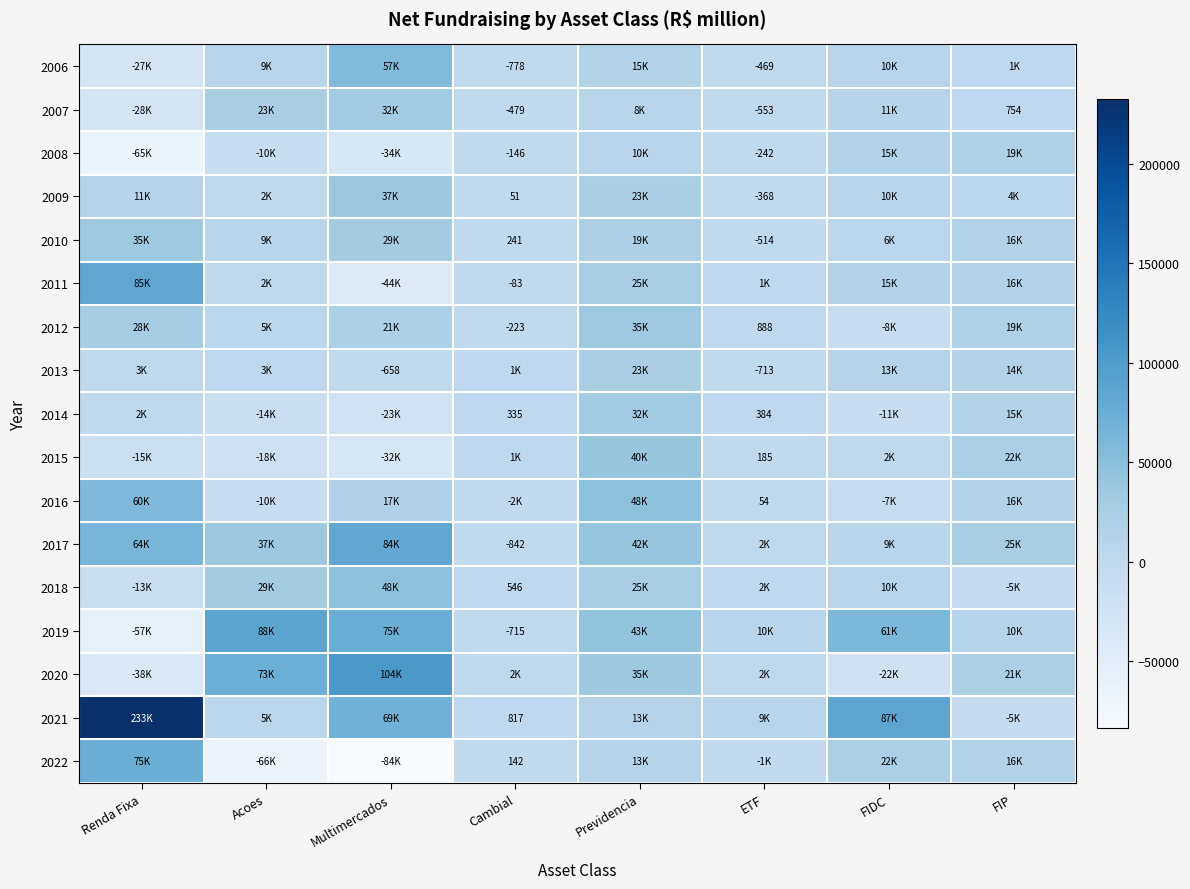

What is the total value across all series at Previdencia?

451115.3